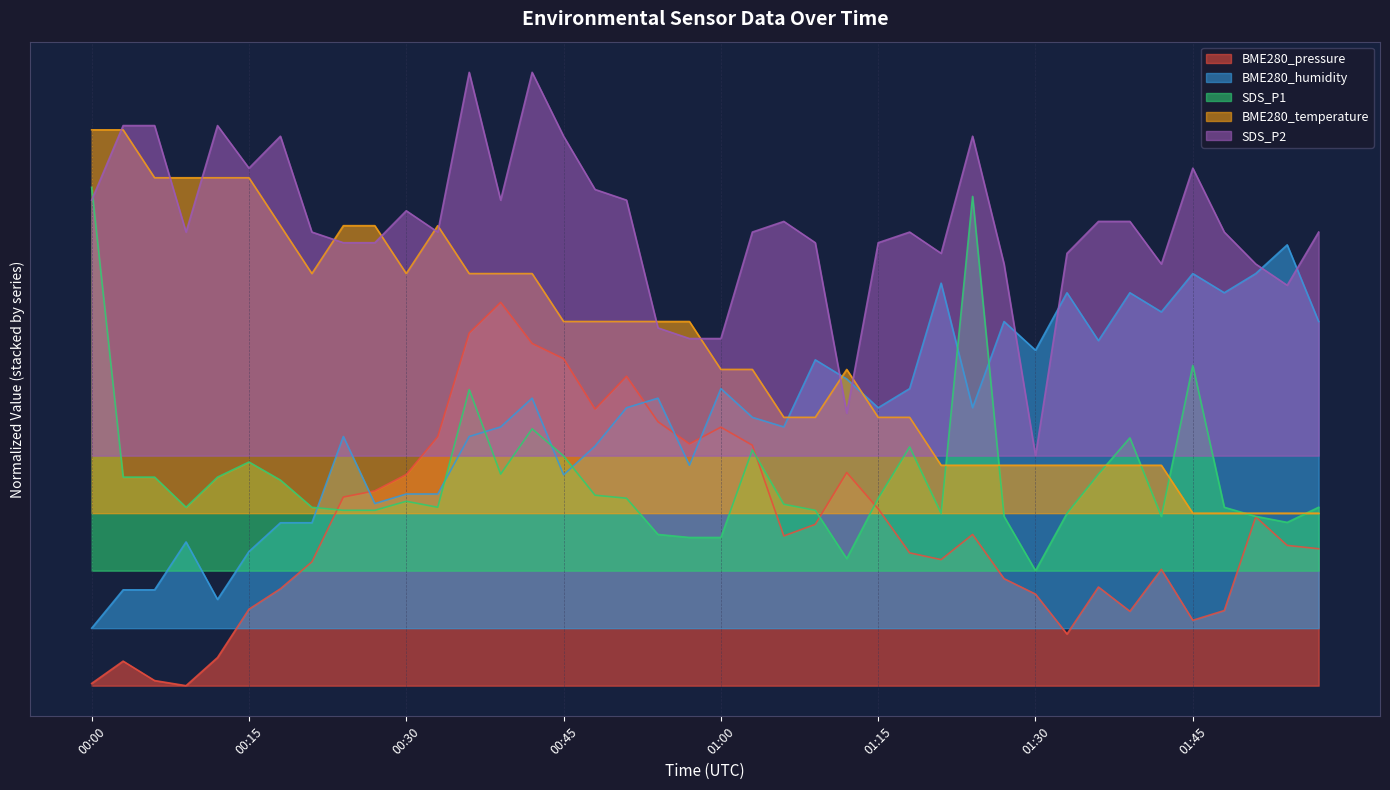

What is the average value of the SDS_P1 series?

0.5